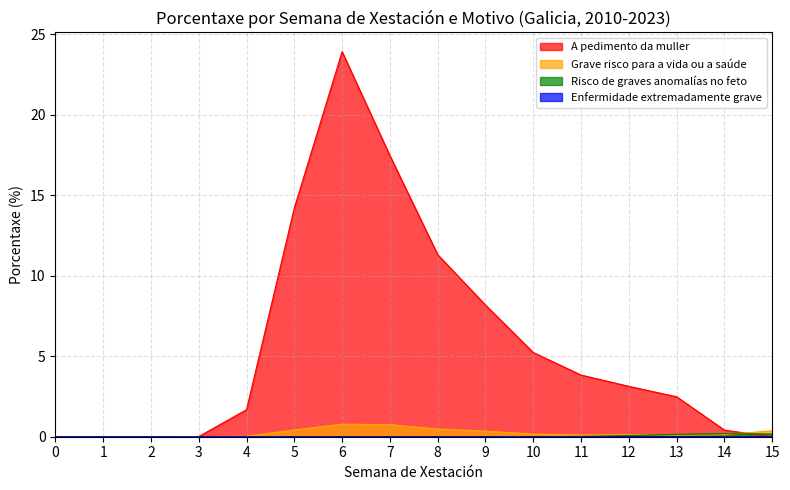

What is the sum of all A pedimento da muller values?

91.9